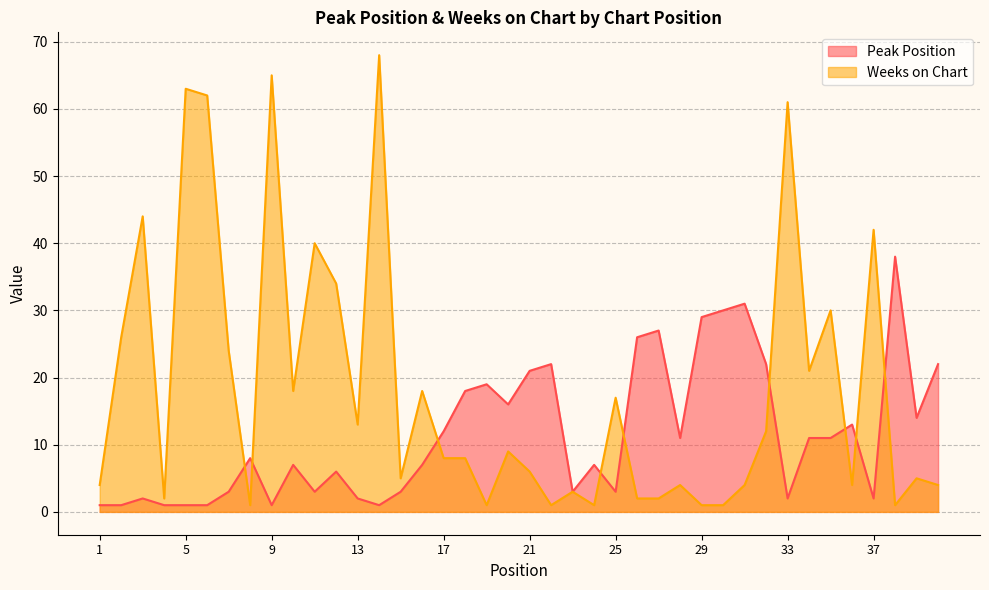

Which series has the widest spread of values?

Weeks on Chart